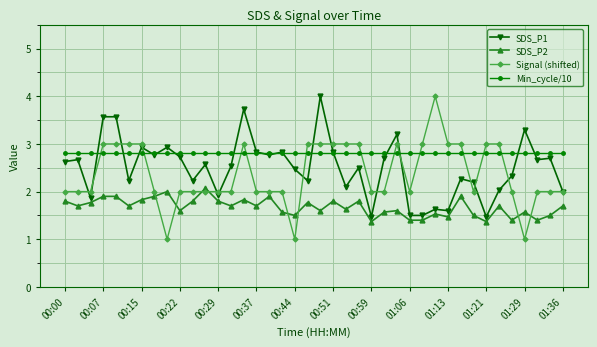

Which series has the largest range (max minus min)?

Signal (shifted)